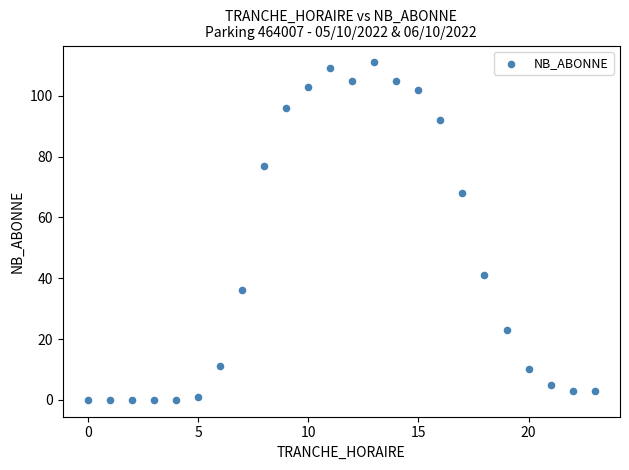

What is the range of Y values (max minus min)?

111